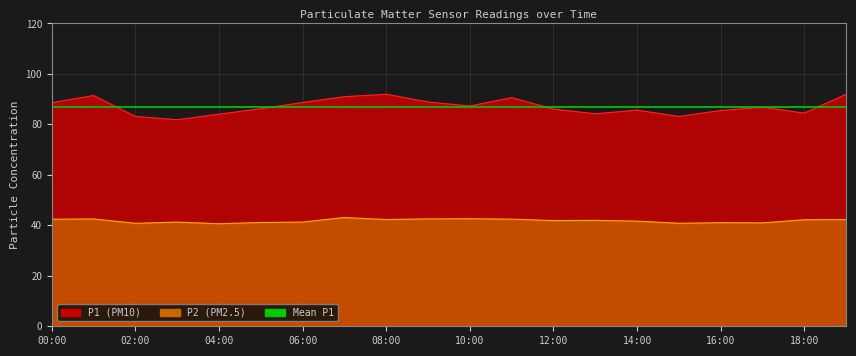

At which category is the sum across all series the highest?

08:00